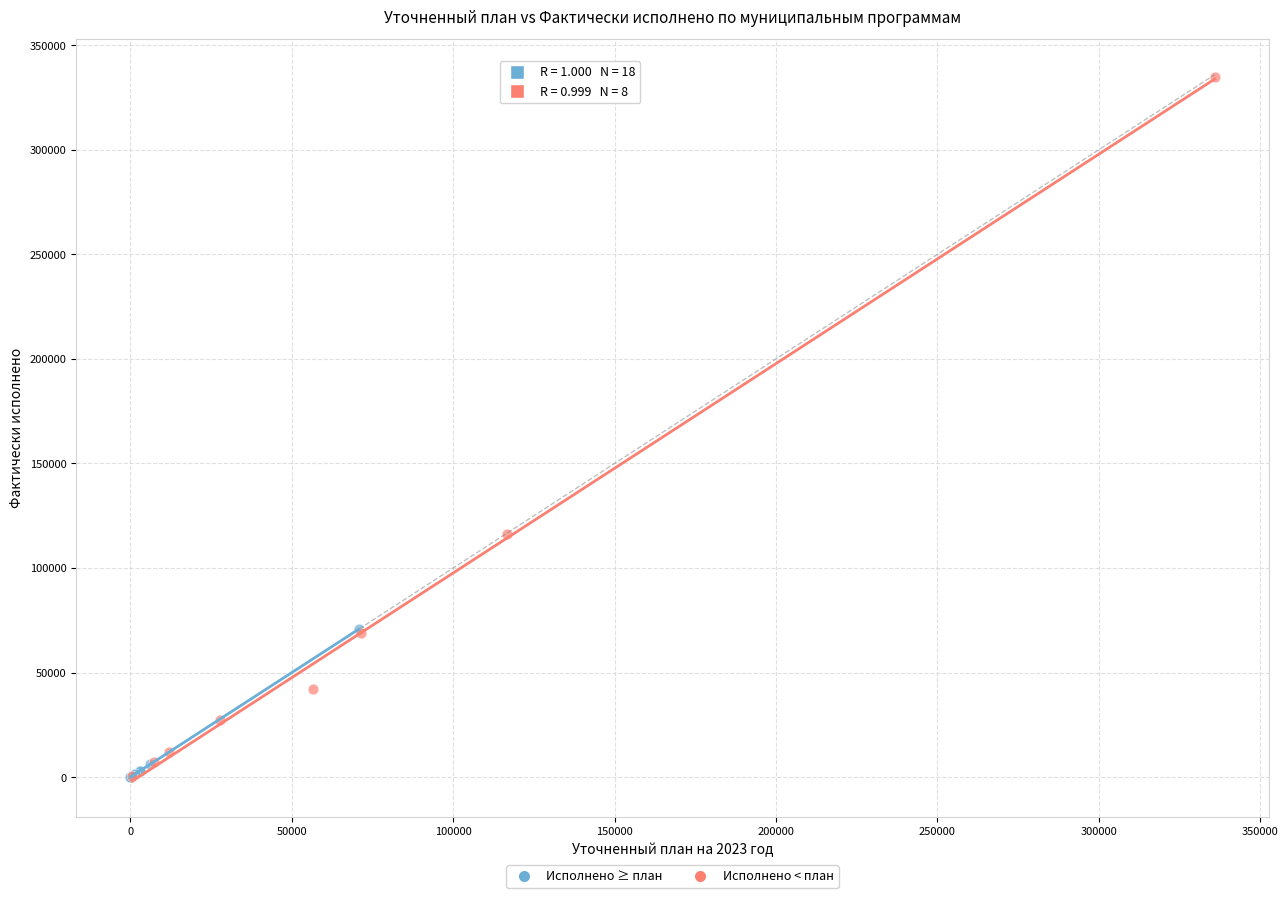

Which series reaches the maximum Y coordinate?

Исполнено < план